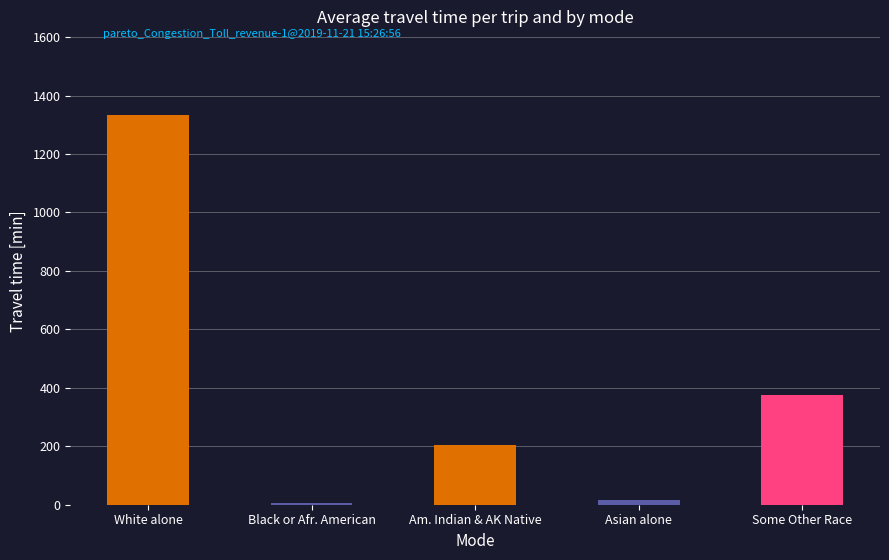

Does the chart contain stacked bars?

No